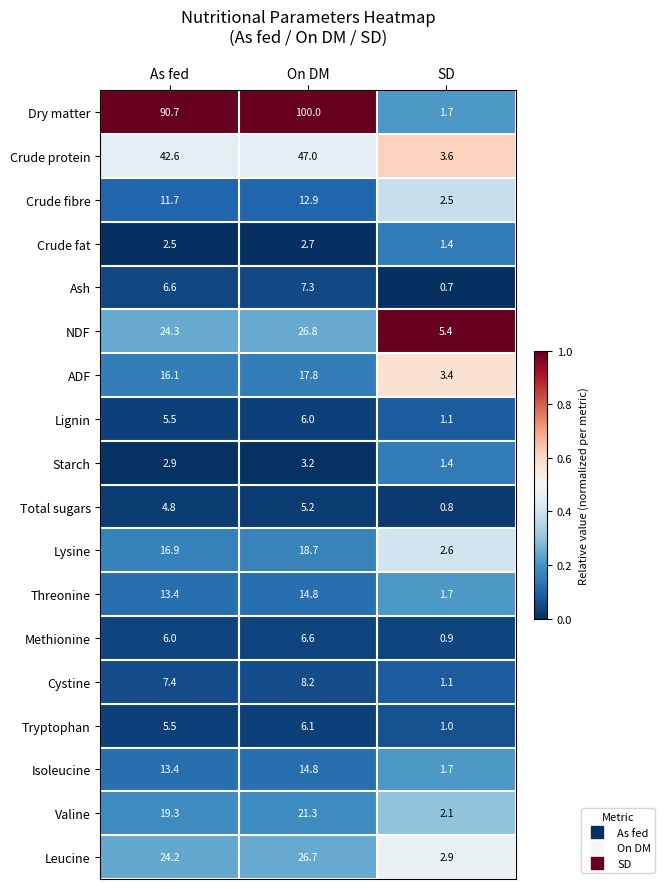

Which label corresponds to the smallest value in the chart?

SD